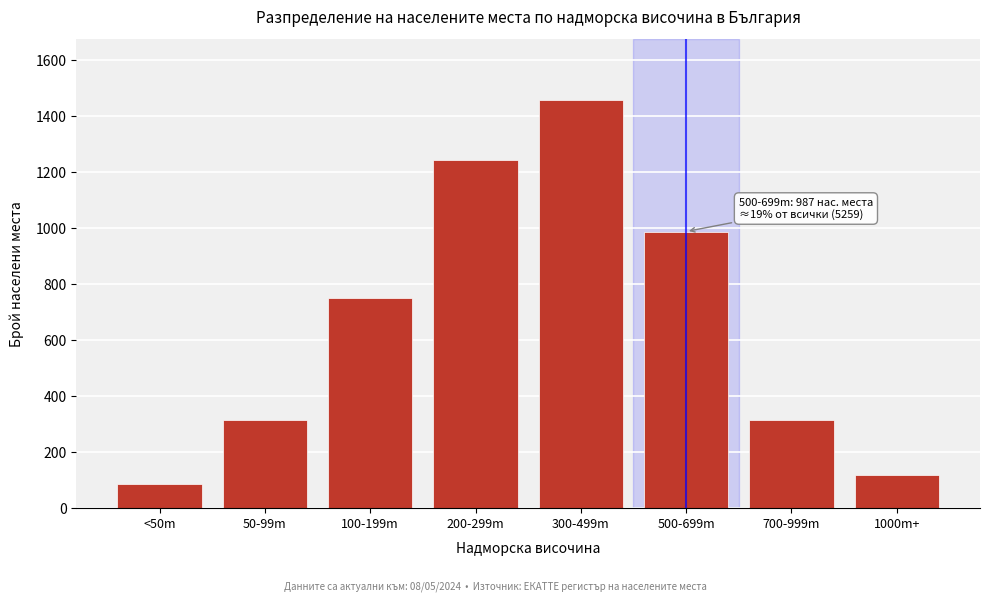

Reading right to left, list all the values displayed in this chart.

1000m+=116	700-999m=312	500-699m=987	300-499m=1456	200-299m=1243	100-199m=748	50-99m=312	<50m=85